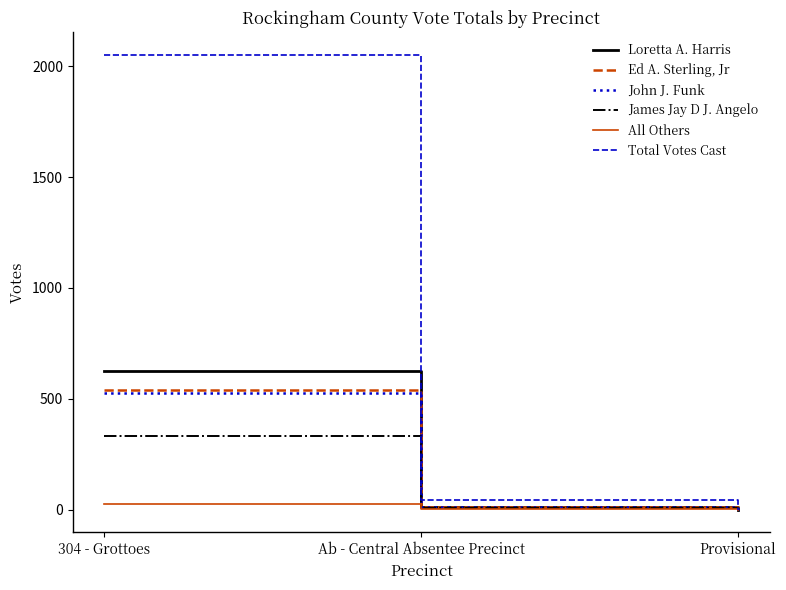

How many lines are shown in the chart?

6